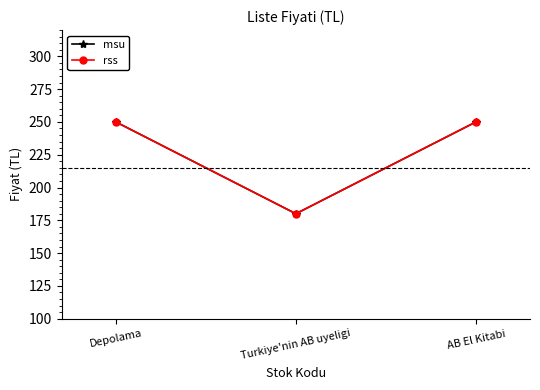

Which has a higher value, Turkiye'nin AB uyeligi or AB El Kitabi?

AB El Kitabi